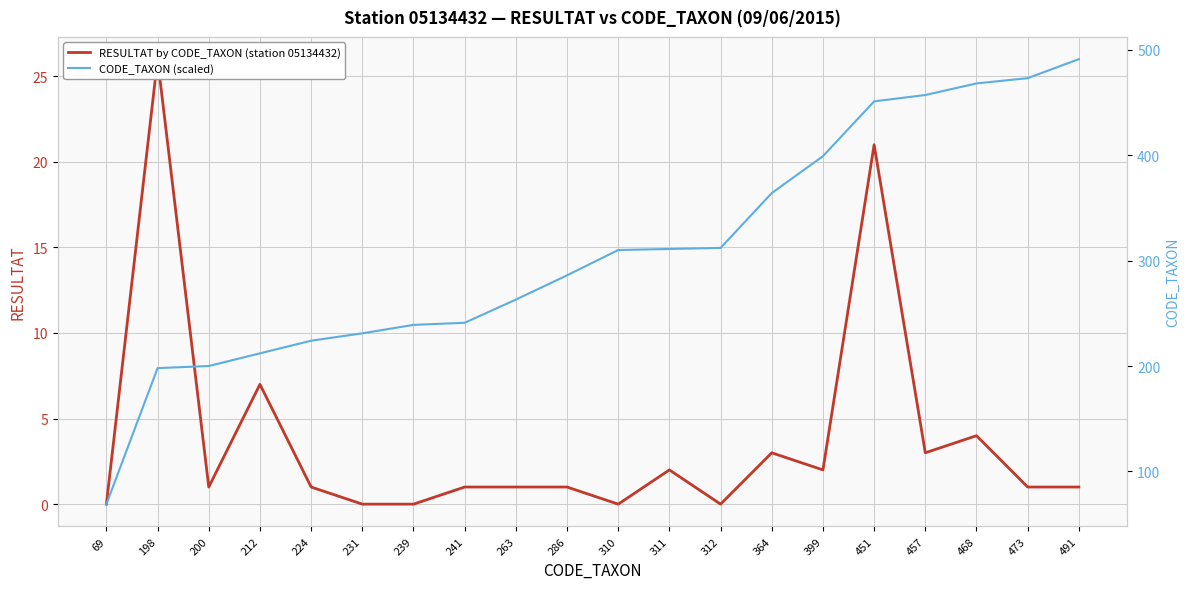

Which series has the largest total across all categories?

CODE_TAXON (scaled)